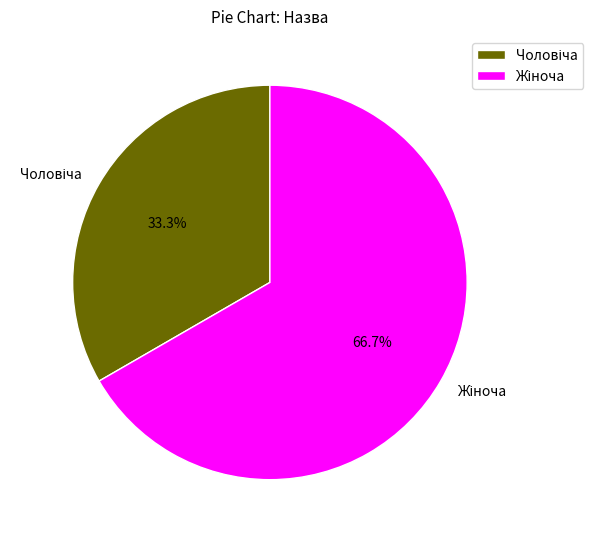

Is there any slice that represents more than half of the pie?

Yes